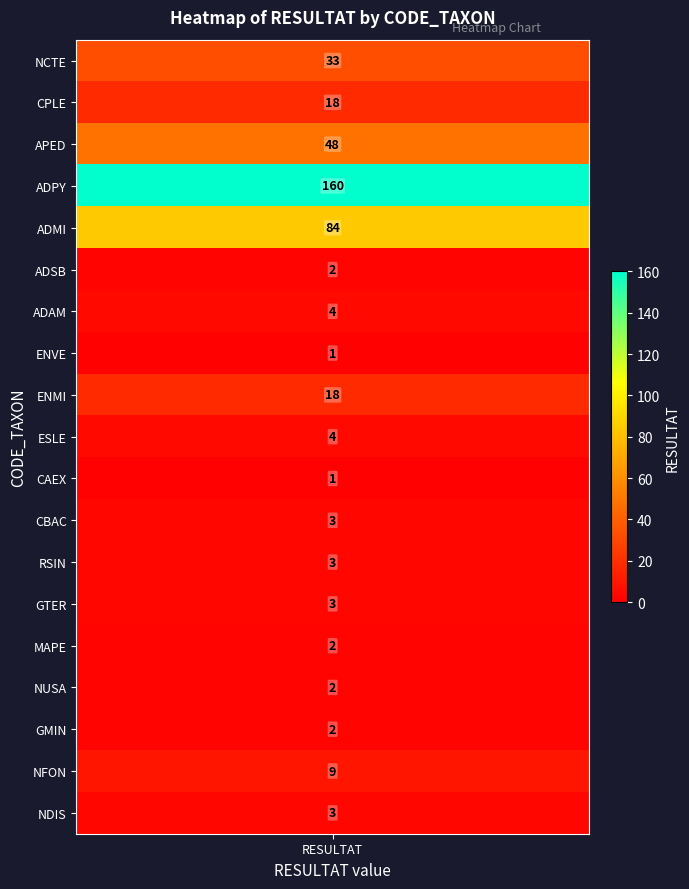

Reading left to right, list all the values displayed in this chart.

33	18	48	160	84	2	4	1	18	4	1	3	3	3	2	2	2	9	3